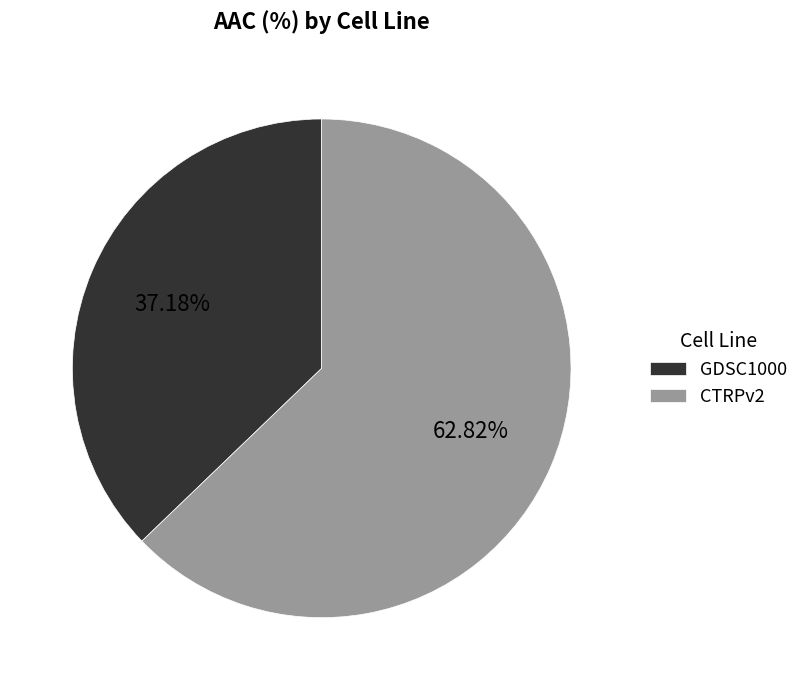

Is it true that GDSC1000 is 37% of the pie?

True